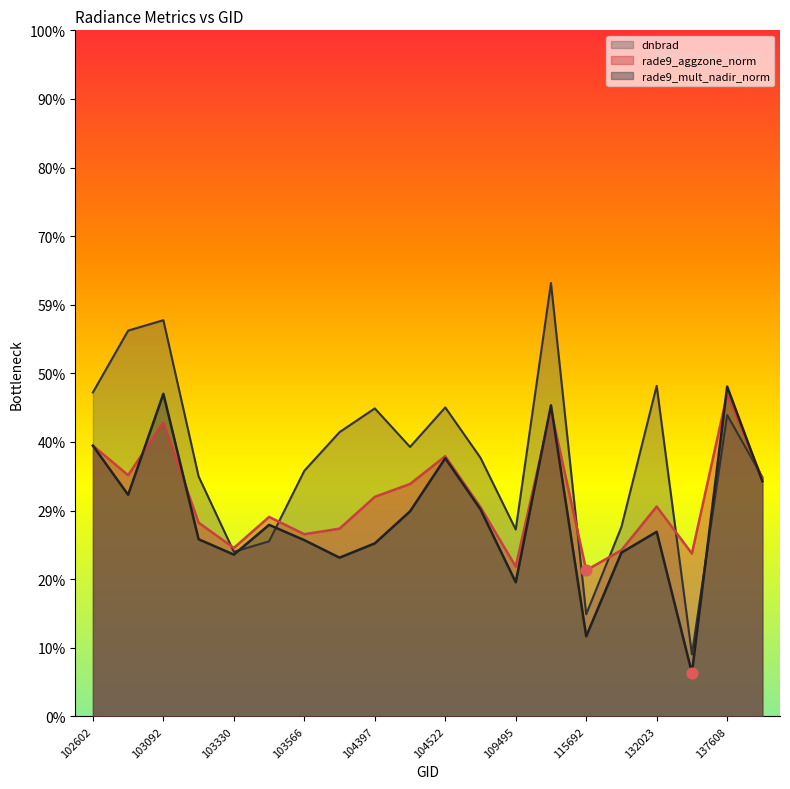

Is the value of rade9_mult_nadir_norm at 103211 greater than the value of rade9_aggzone_norm at 103083?

No